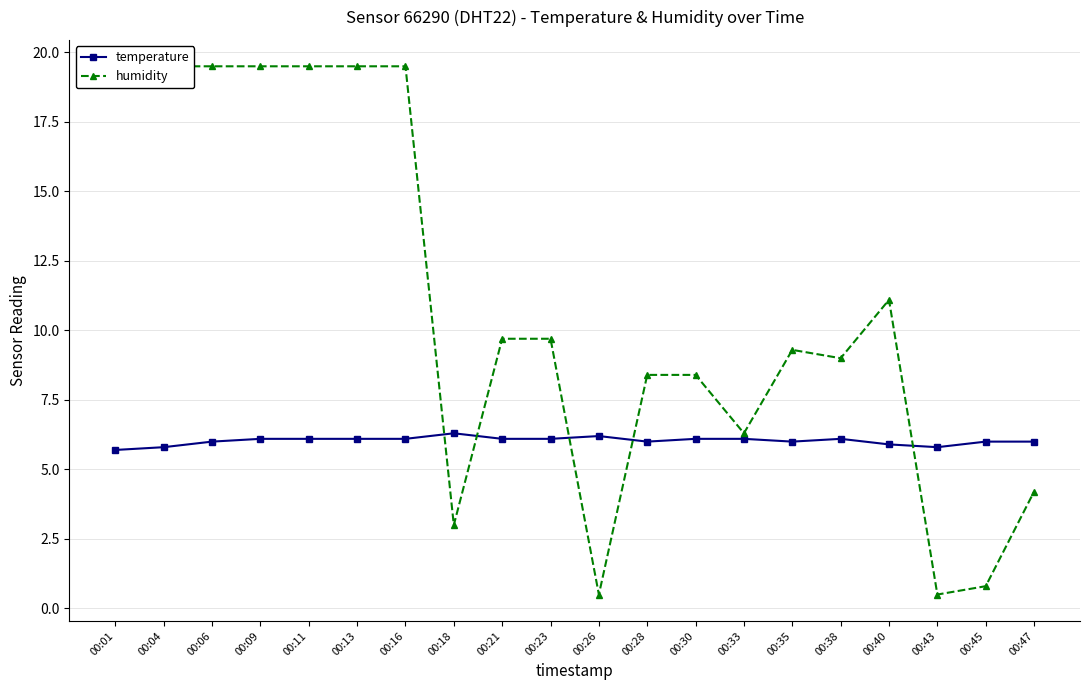

How many interior local peaks does the humidity series have?

2